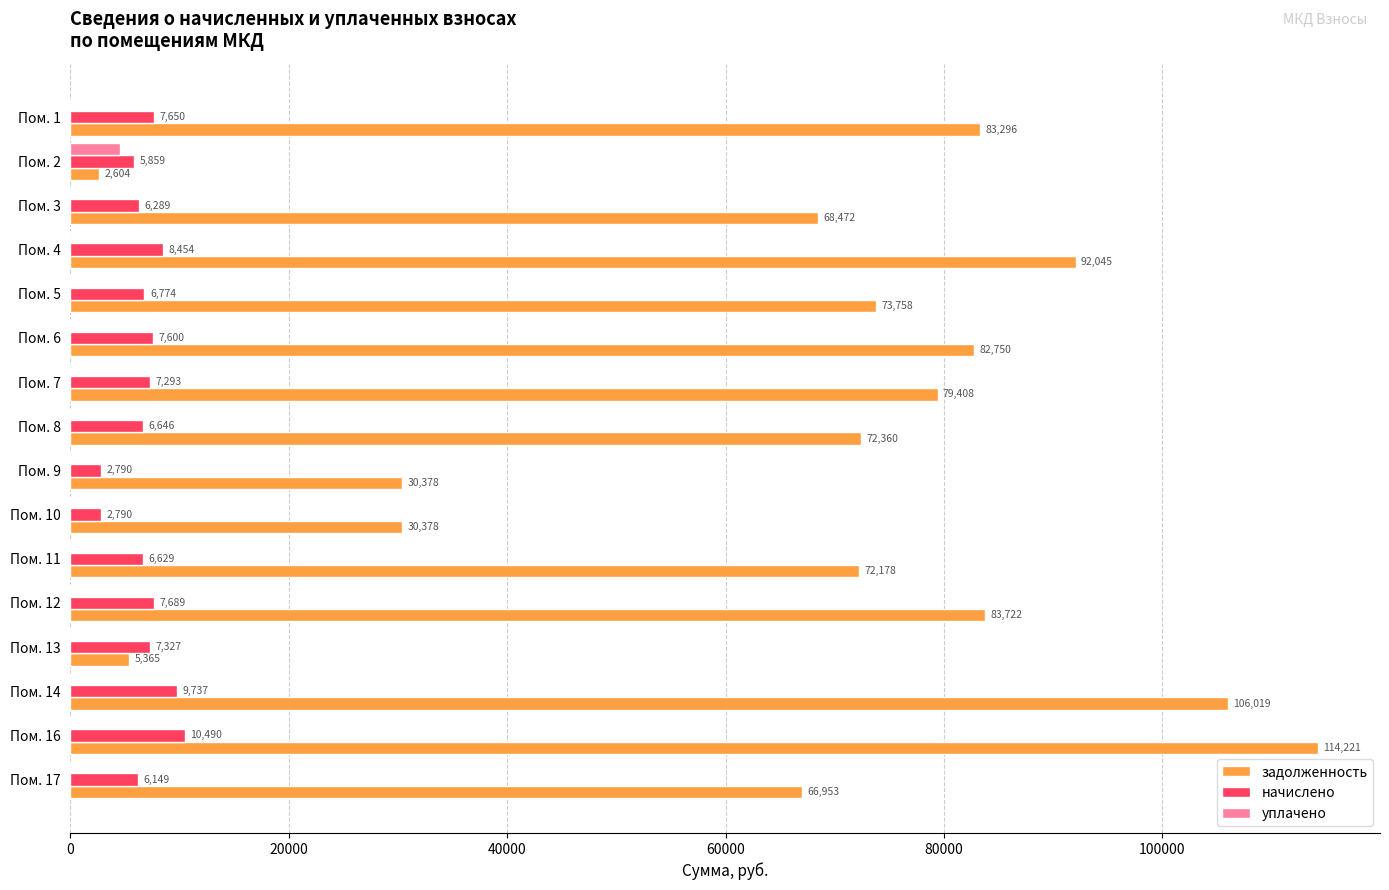

How many data points does each series have?

16